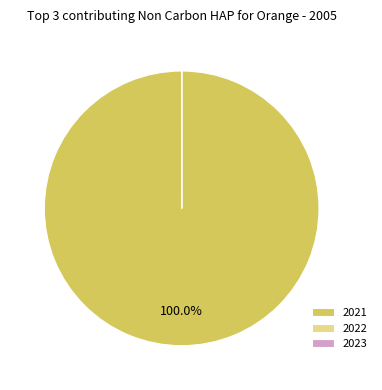

Which category has the biggest portion of the pie?

2021